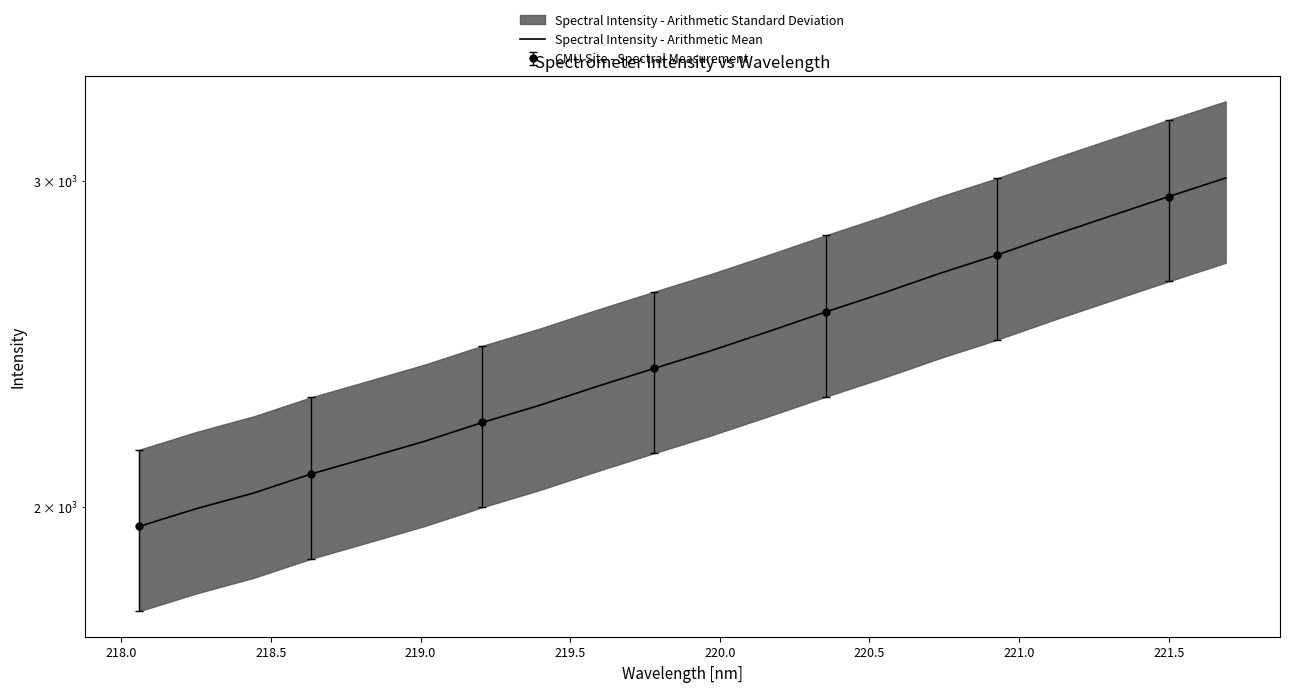

The chart shows a value of 3592.0 at 15. True or false?

False